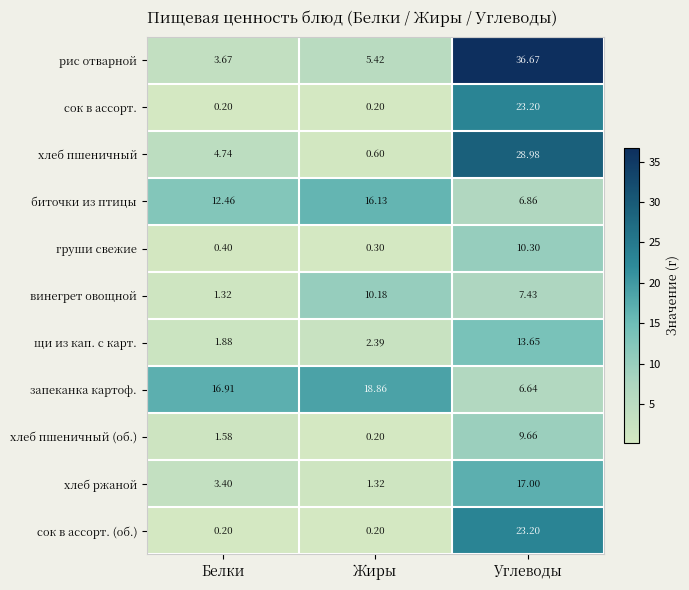

What is the total value across all series at Жиры?

55.8